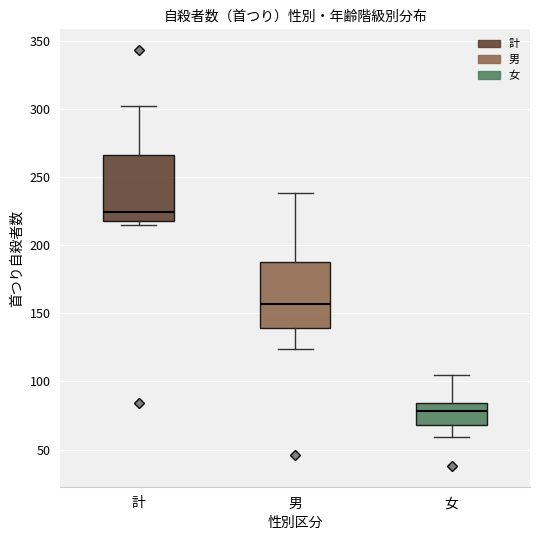

Reading left to right, transcribe this box plot: for each box, give where its median line is, the range the box spans, and where its two whiskers end, as read against the y-axis. The values are not printed on the chart, so give them approximately, as read against the axis.

計: median 225, box 220 to 265, whiskers 215 to 300
男: median 155, box 140 to 190, whiskers 125 to 240
女: median 80, box 70 to 85, whiskers 60 to 105